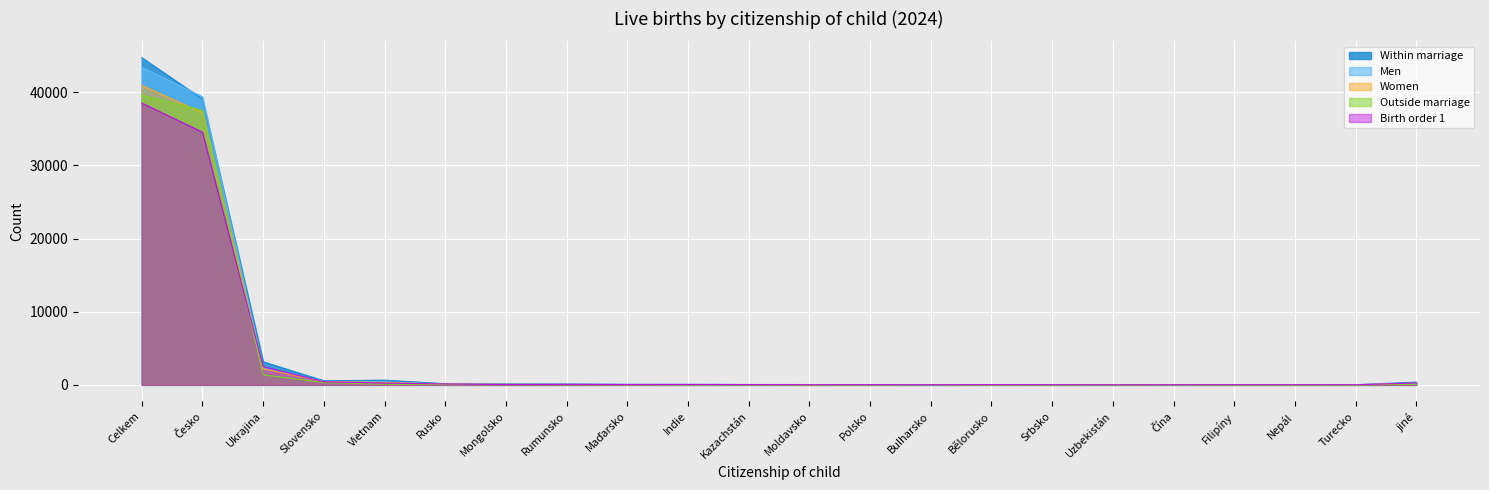

At which category is the sum across all series the highest?

Celkem